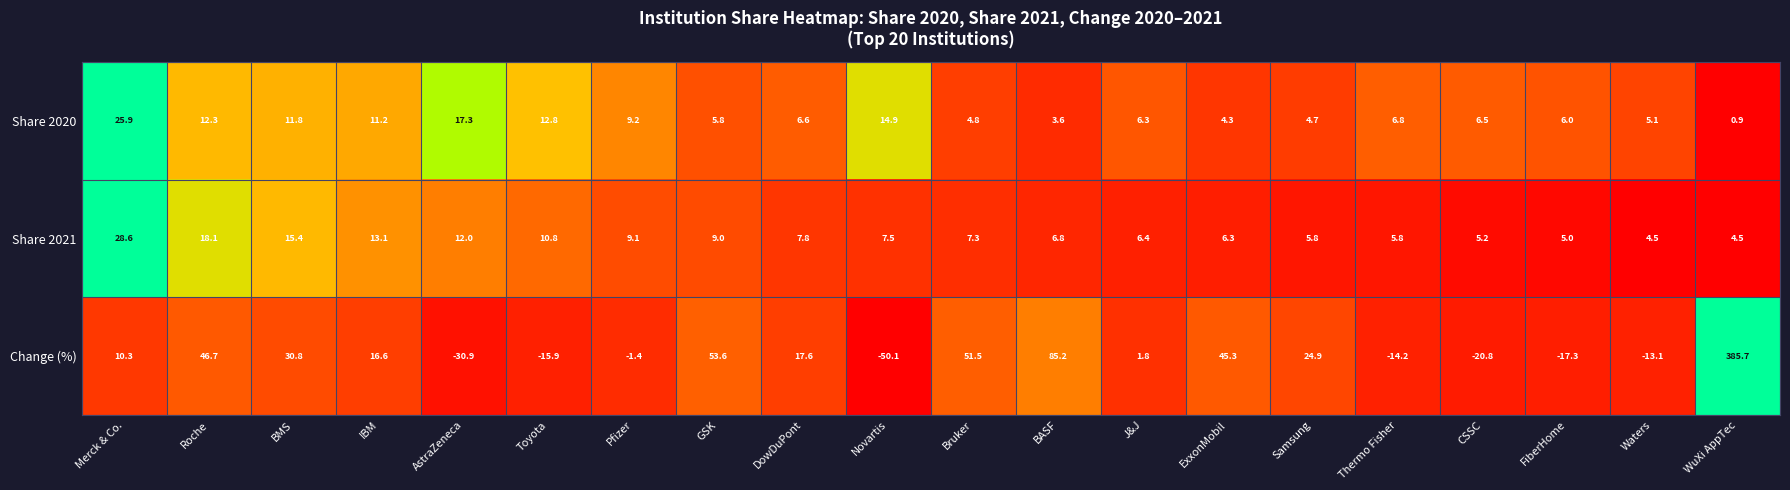

Count the number of data series in this chart.

3